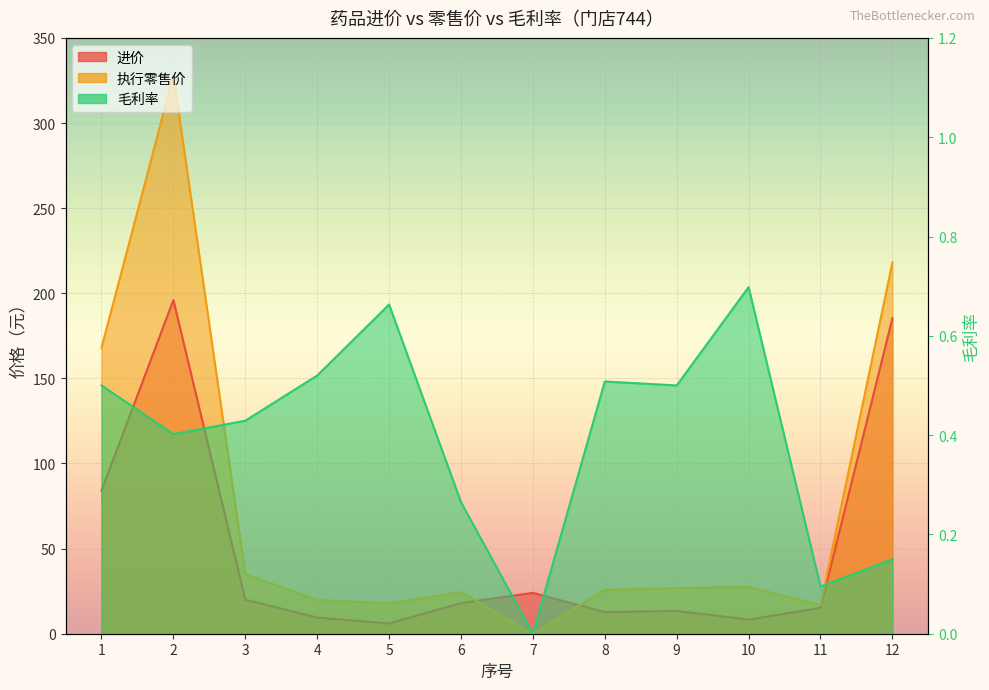

Which series has the largest range (max minus min)?

执行零售价